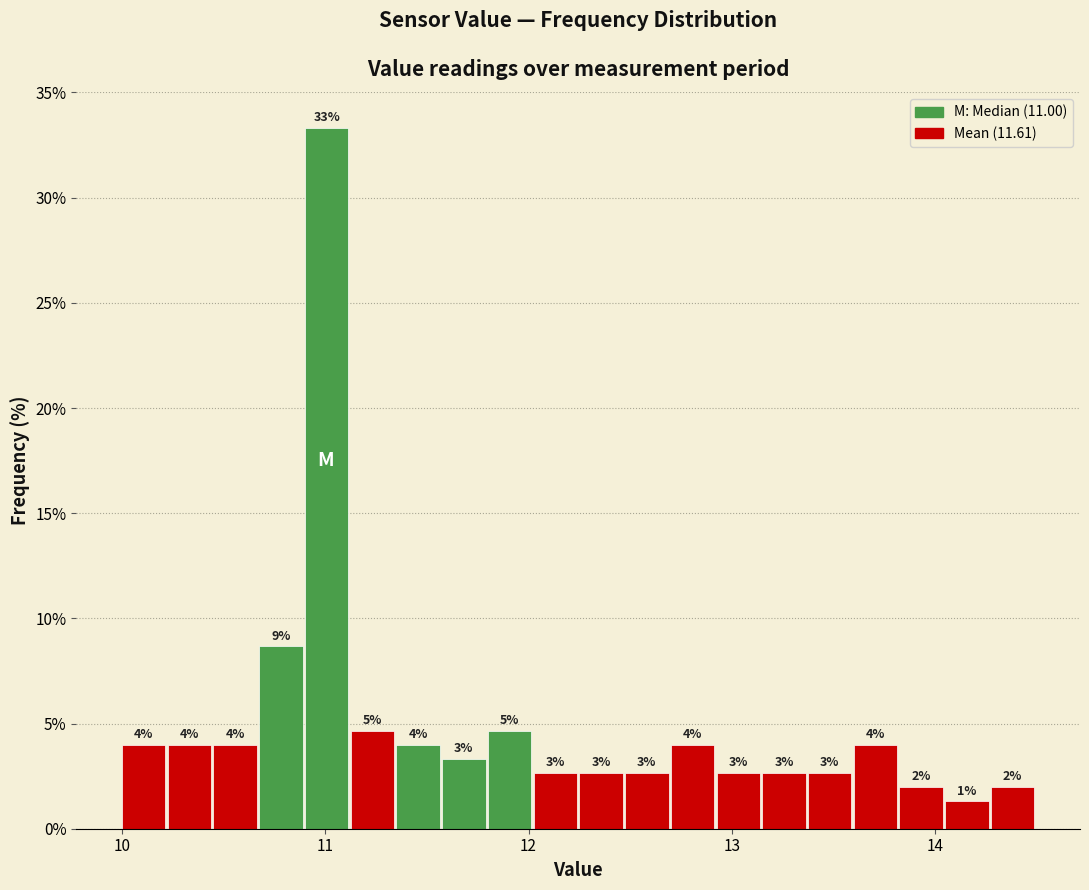

Around what value on the x-axis is the tallest bar? Give the approximate position of its centre, as read against the axis.

11.0